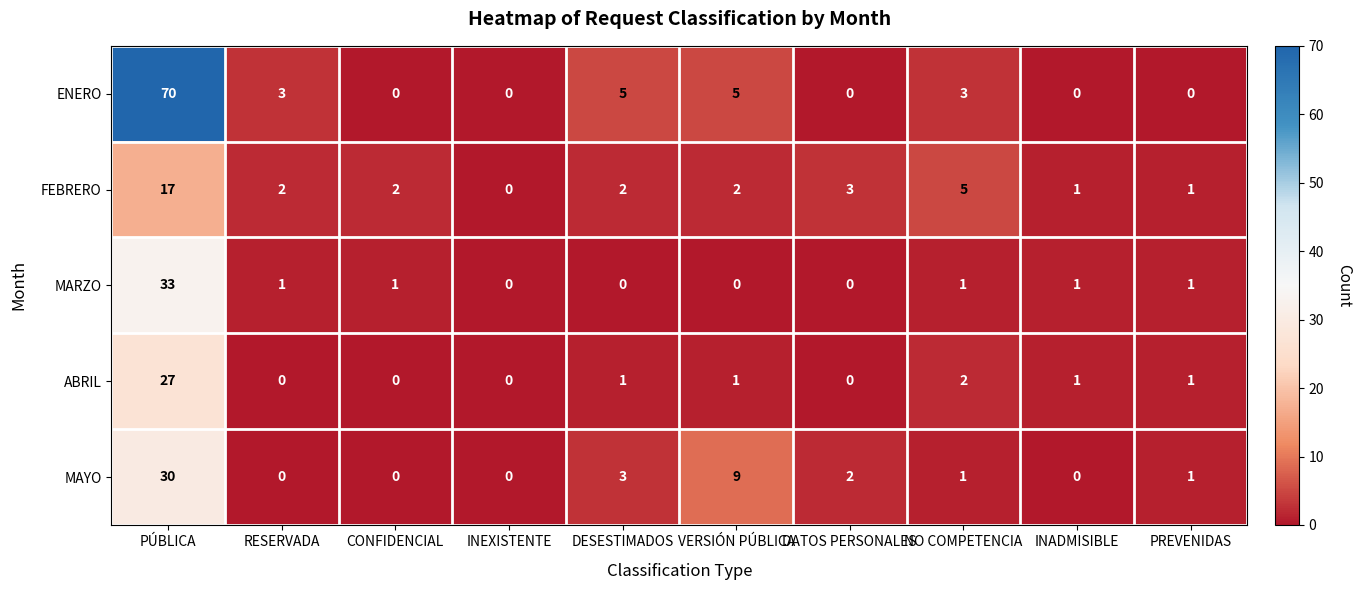

How many positive values does the MAYO series have?

6